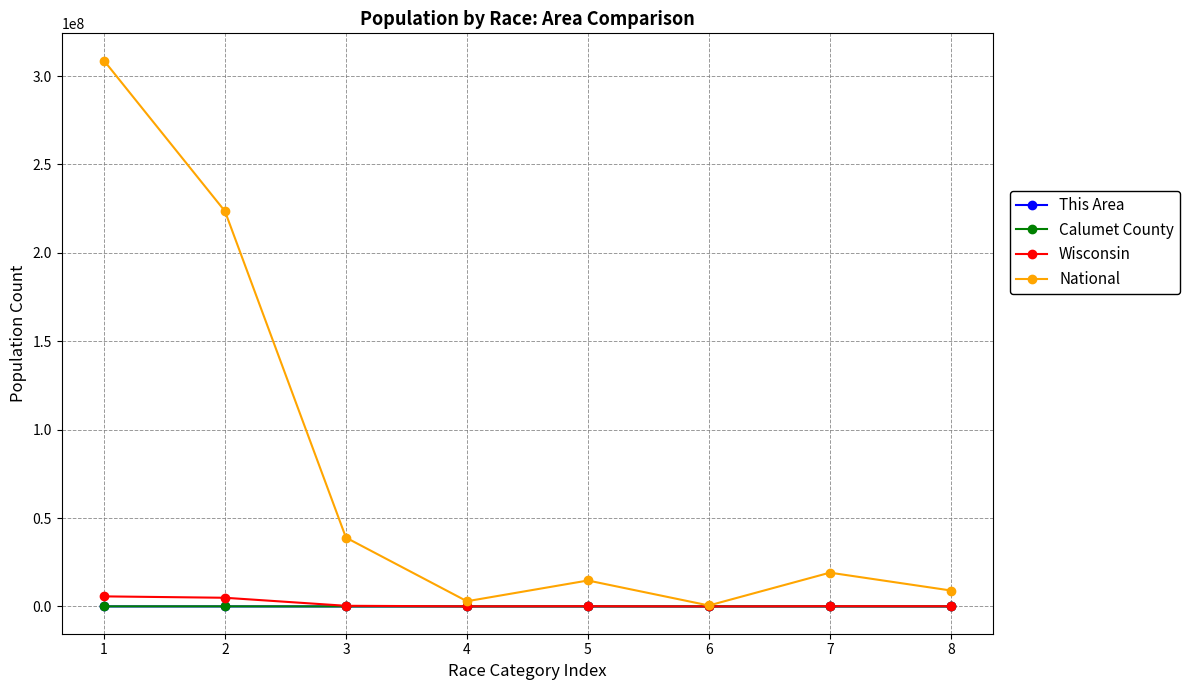

What is the greatest value displayed?

308745538